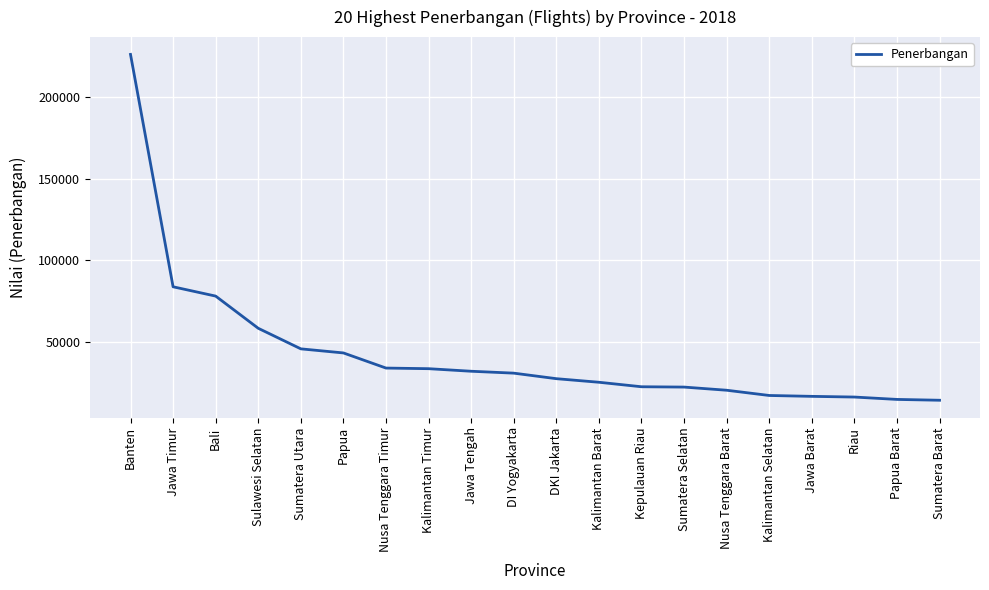

What is the approximate value at Kalimantan Selatan?

17157